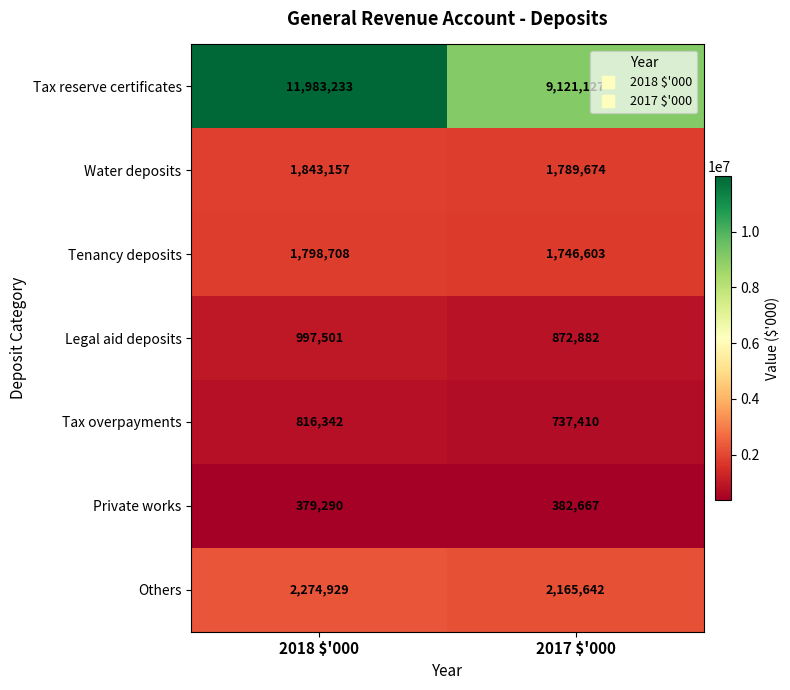

What value does the Water deposits series have at 2018 $'000, to the nearest 50?

1843150